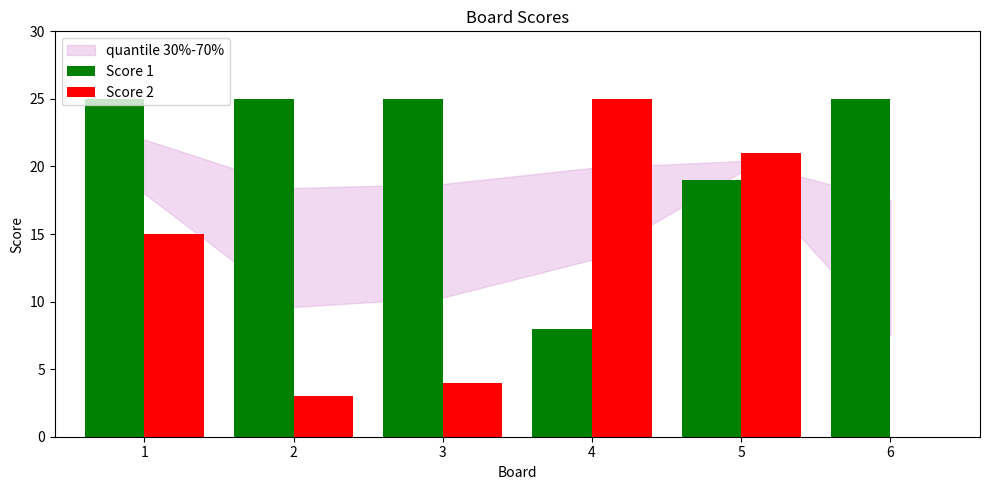

Which series has the largest range (max minus min)?

Score 2